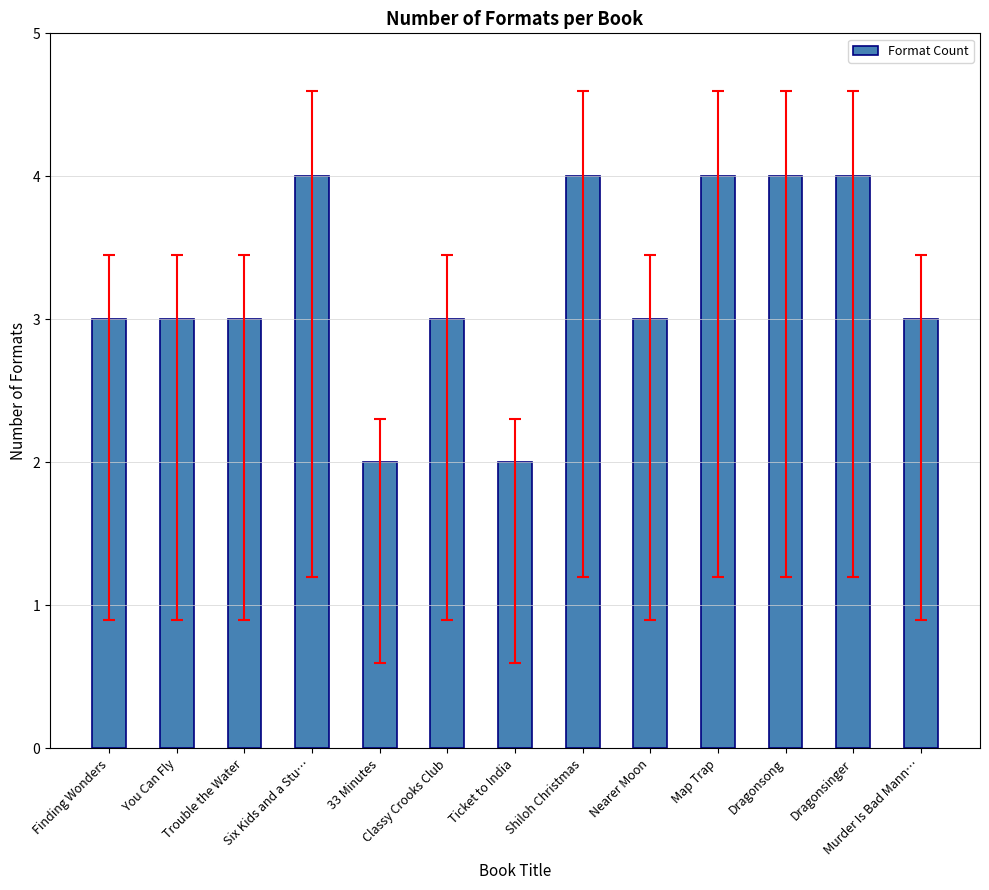

What is the average value?

3